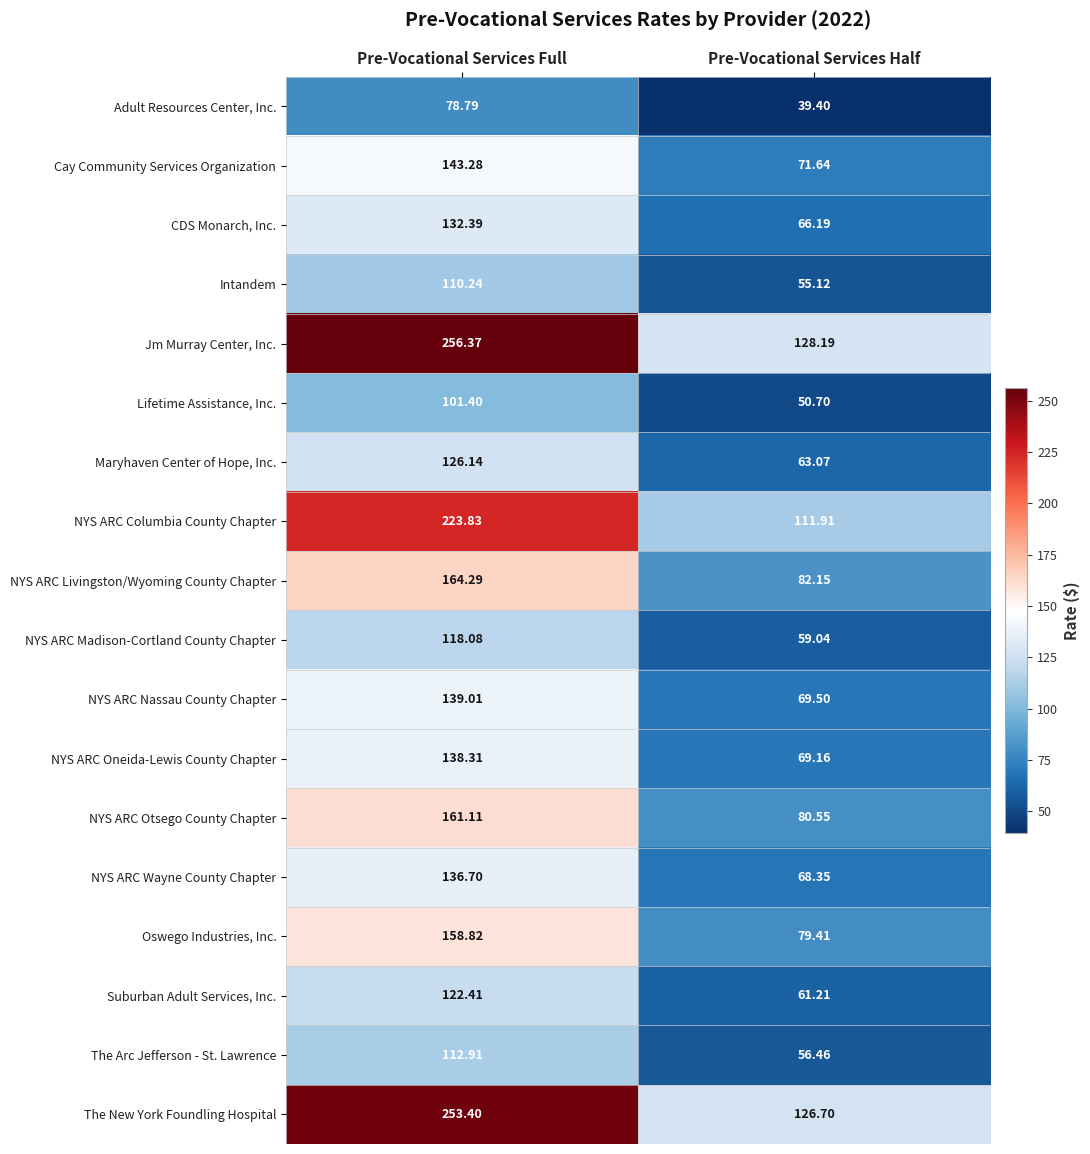

At which label is The Arc Jefferson - St. Lawrence closest to 84?

Pre-Vocational Services Half